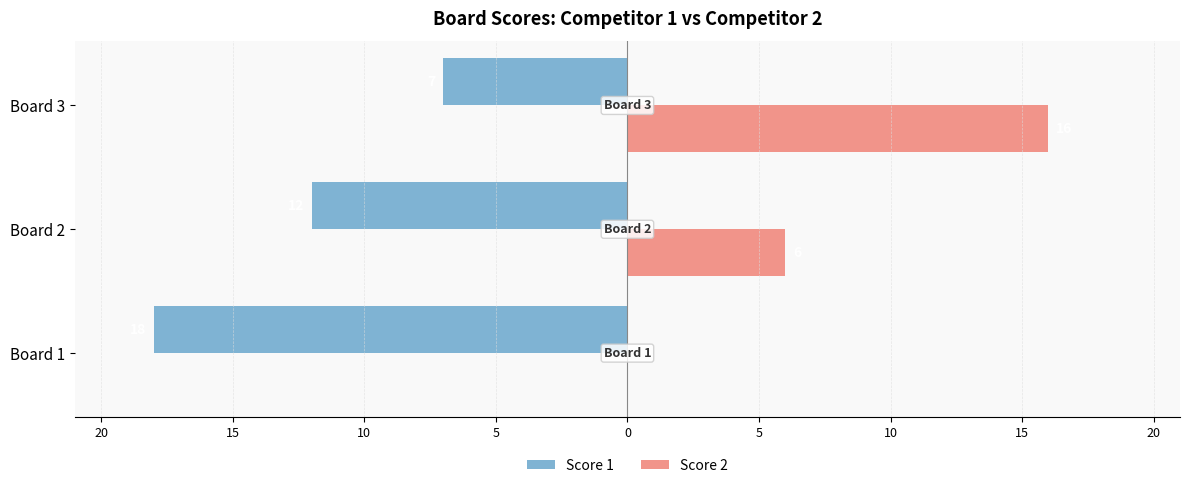

What is the smallest value displayed?

-18